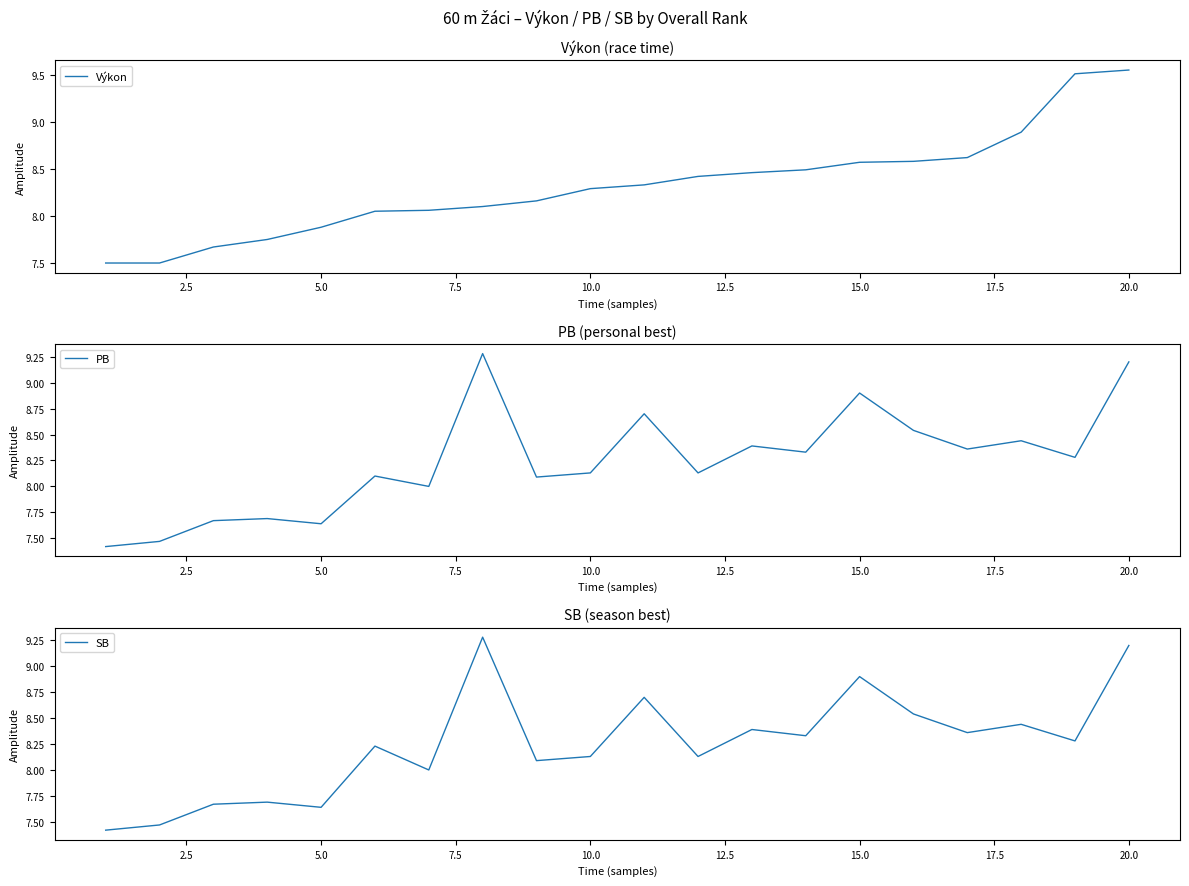

What is the highest value of the PB series?

9.3